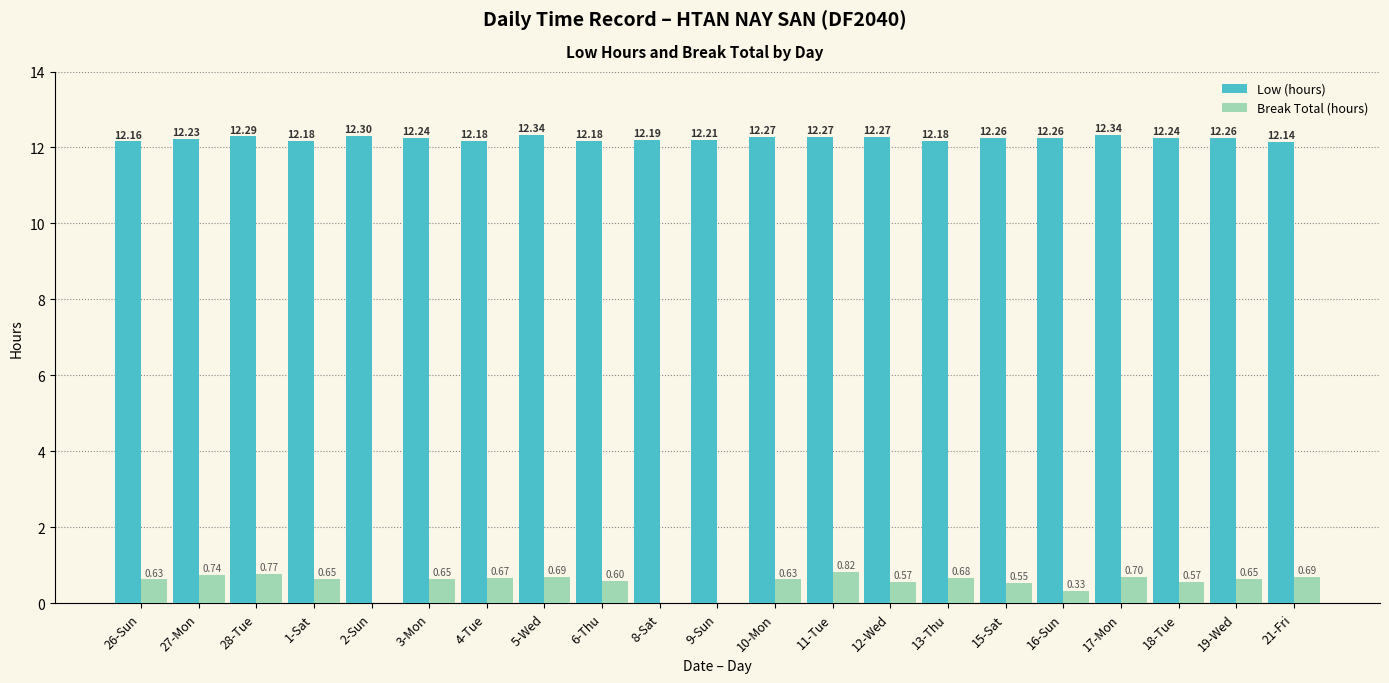

Are the bars horizontal?

No